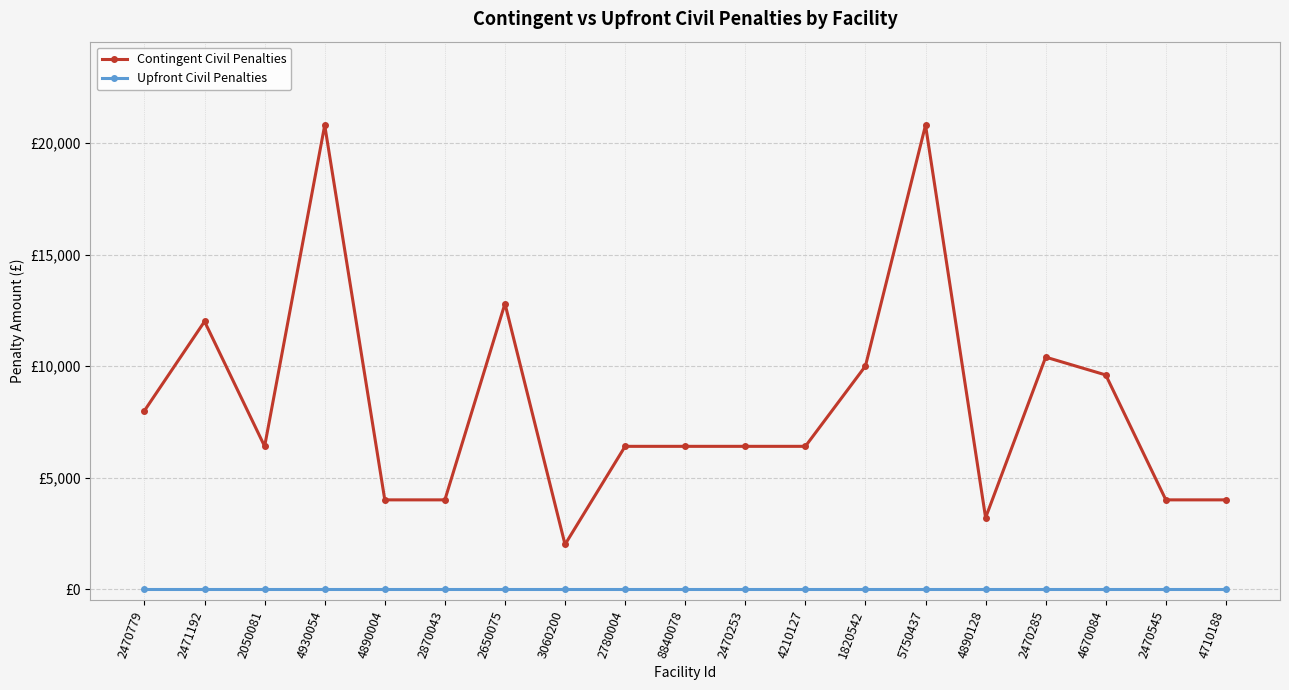

Does the chart display data point markers on the line(s)?

Yes